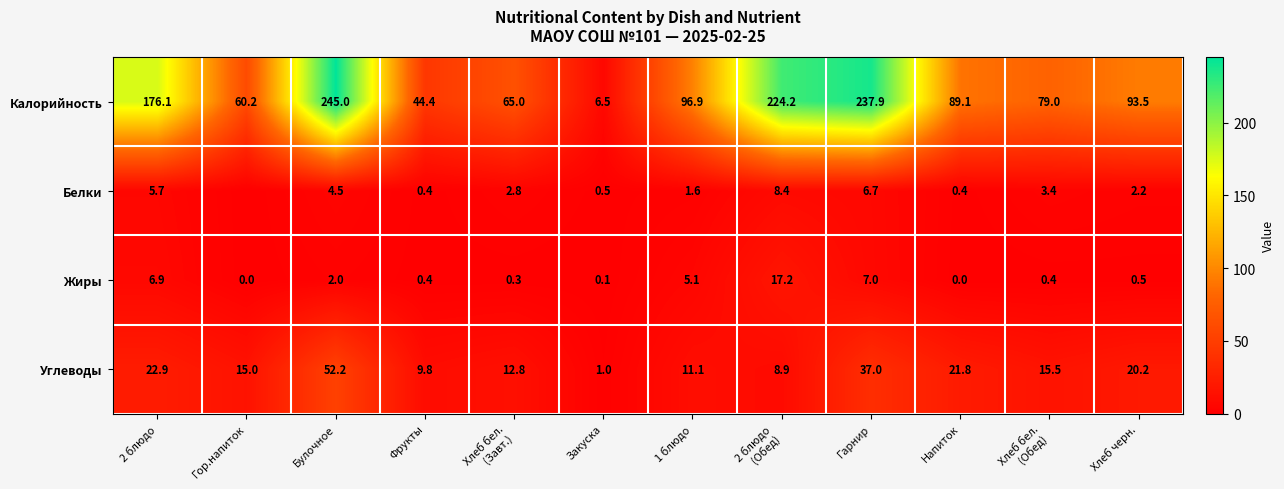

What is the sum of all Жиры values?

39.9